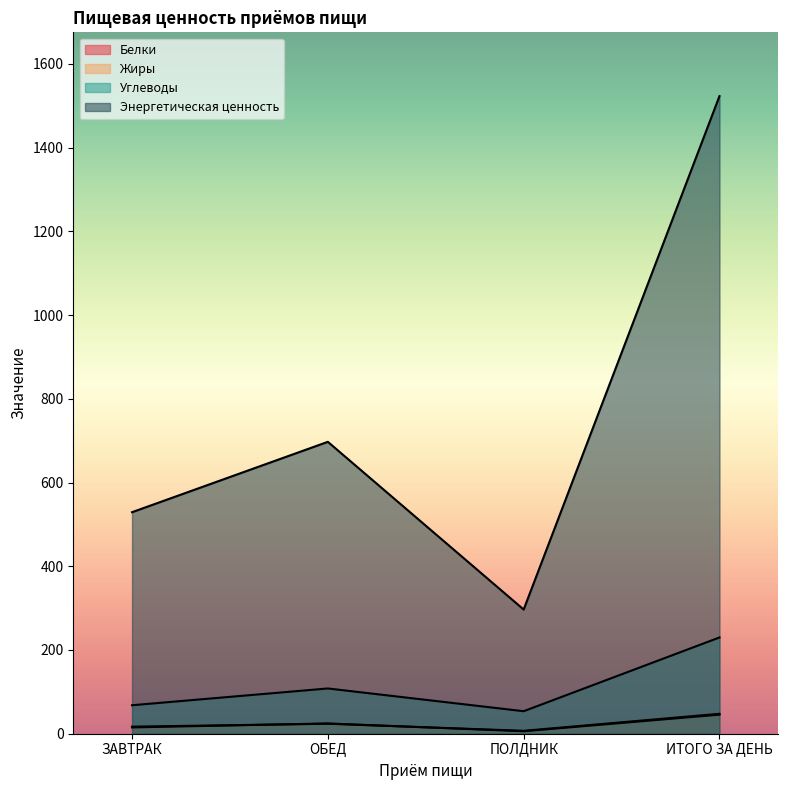

How many times do Белки and Жиры cross each other?

2